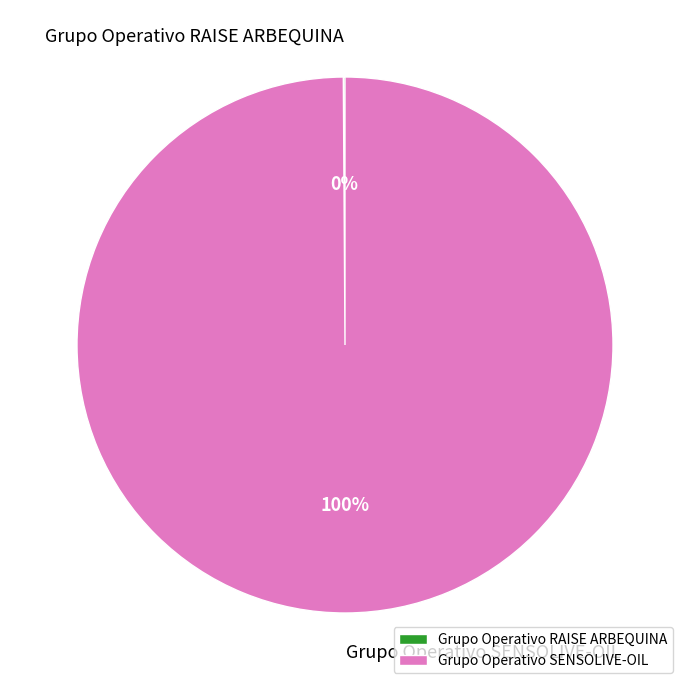

To the nearest percent, what is the average slice percentage?

50%